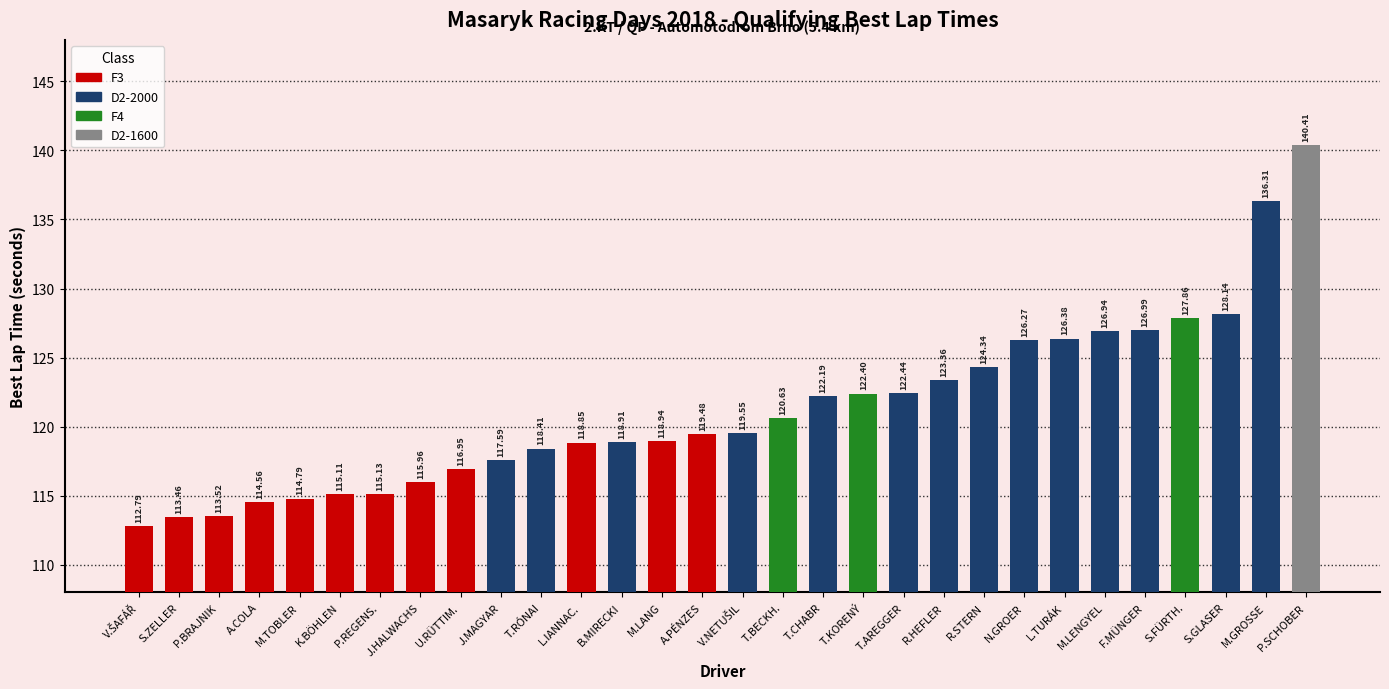

What is the greatest value displayed?

140.4